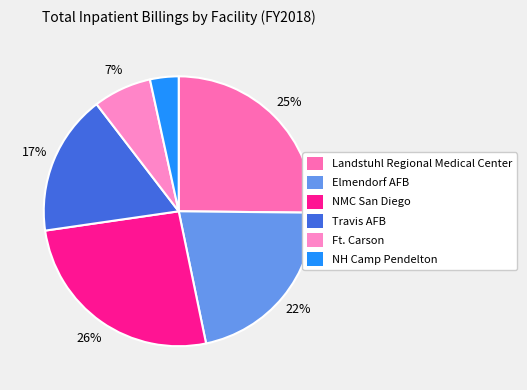

To the nearest percent, what percentage of the pie is Landstuhl Regional Medical Center?

25%